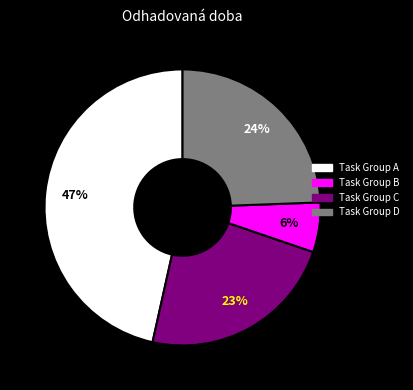

To the nearest percent, what is the average slice percentage?

25%